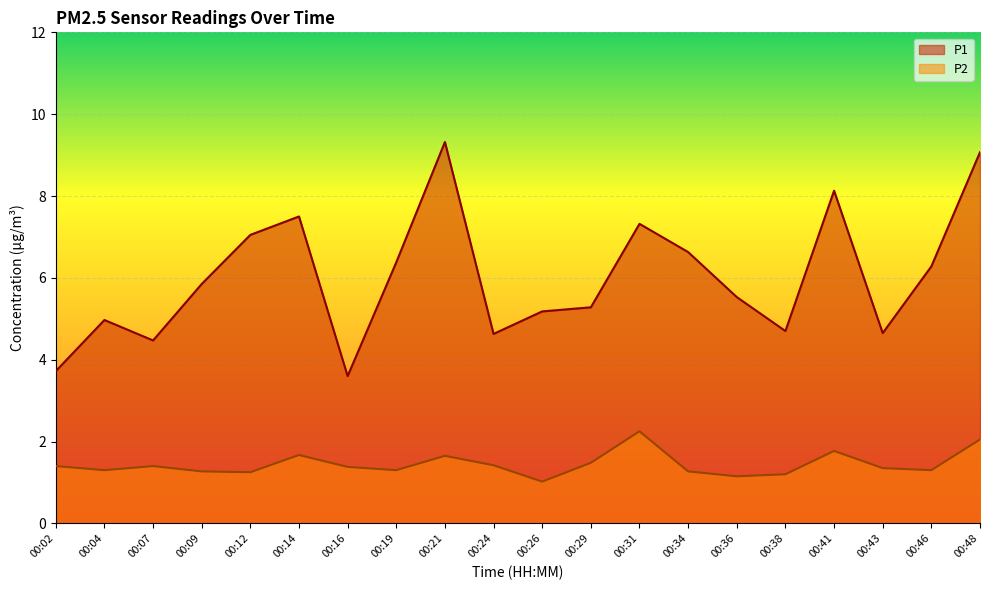

What is the spread (max minus min) of values at 00:41?

6.4